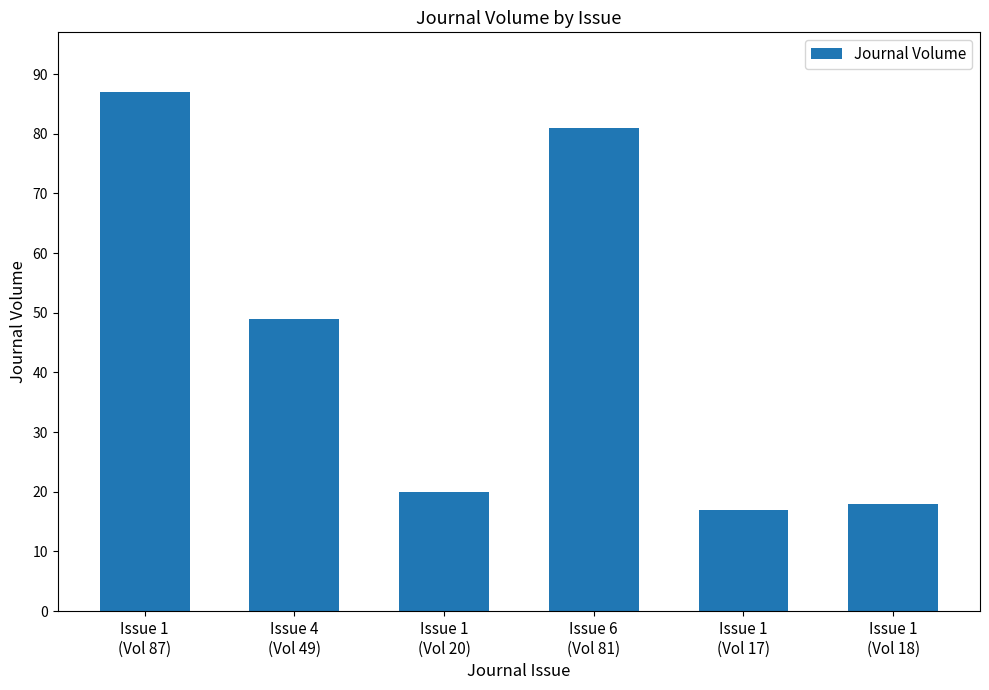

What is the sum of the values at Issue 1
(Vol 17) and Issue 4
(Vol 49)?

66